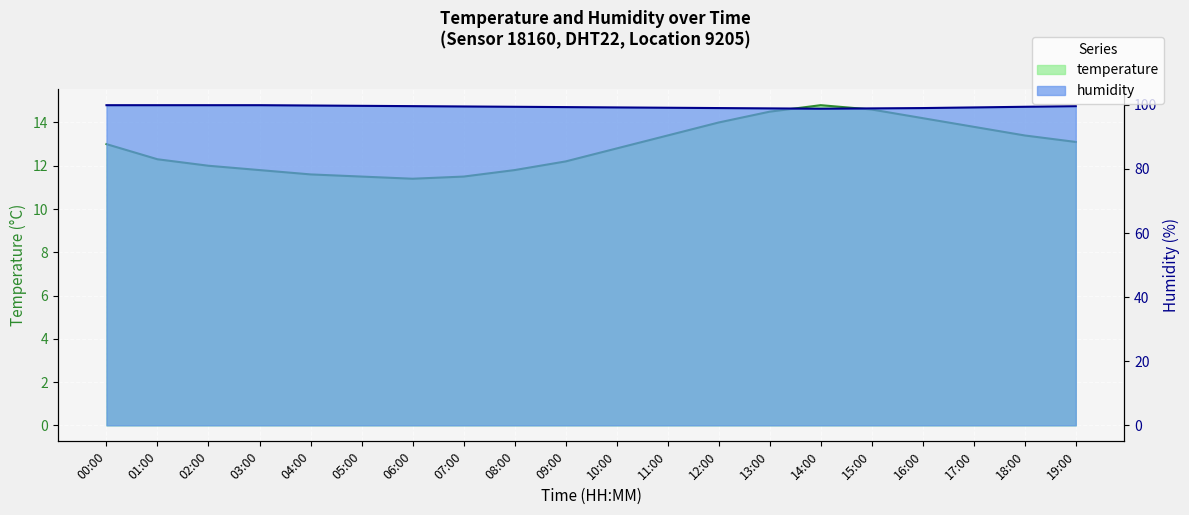

What is the approximate value of temperature at 05:00?

11.5